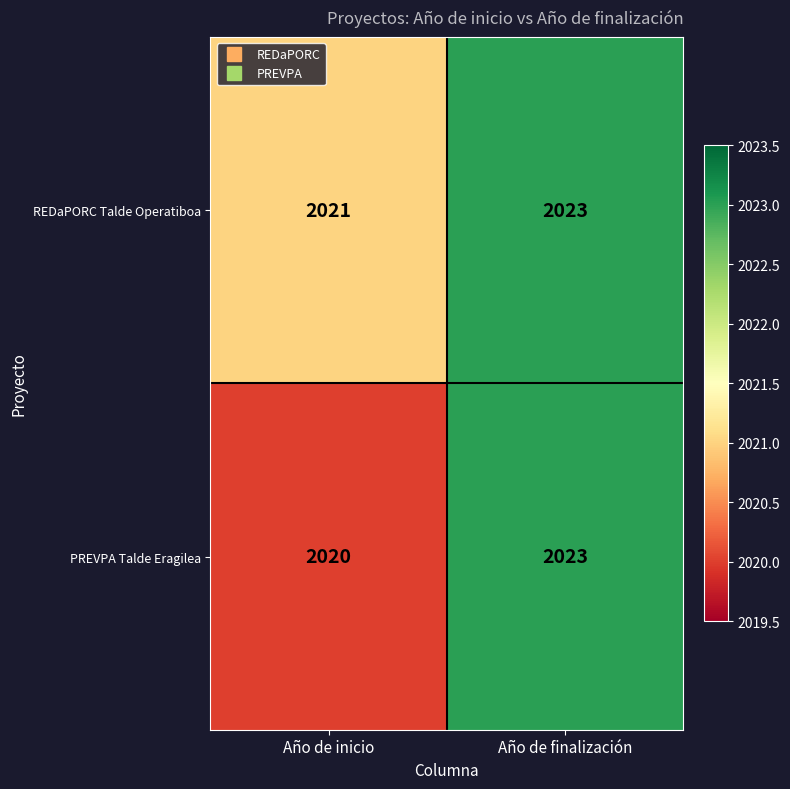

At which label is PREVPA Talde Eragilea closest to 2021?

Año de inicio